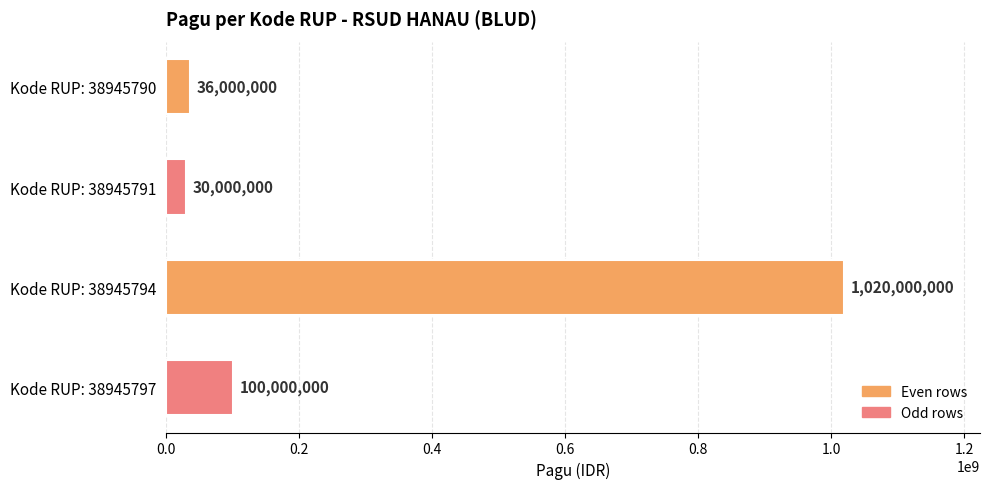

Which has a higher value, Kode RUP: 38945791 or Kode RUP: 38945790?

Kode RUP: 38945790